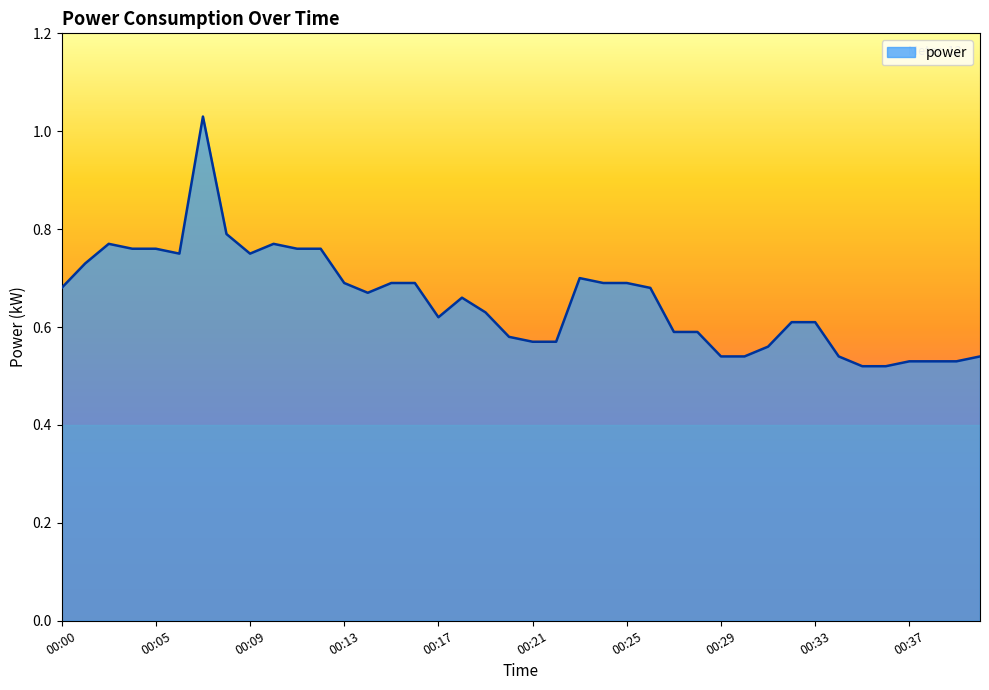

How many lines are shown in the chart?

1